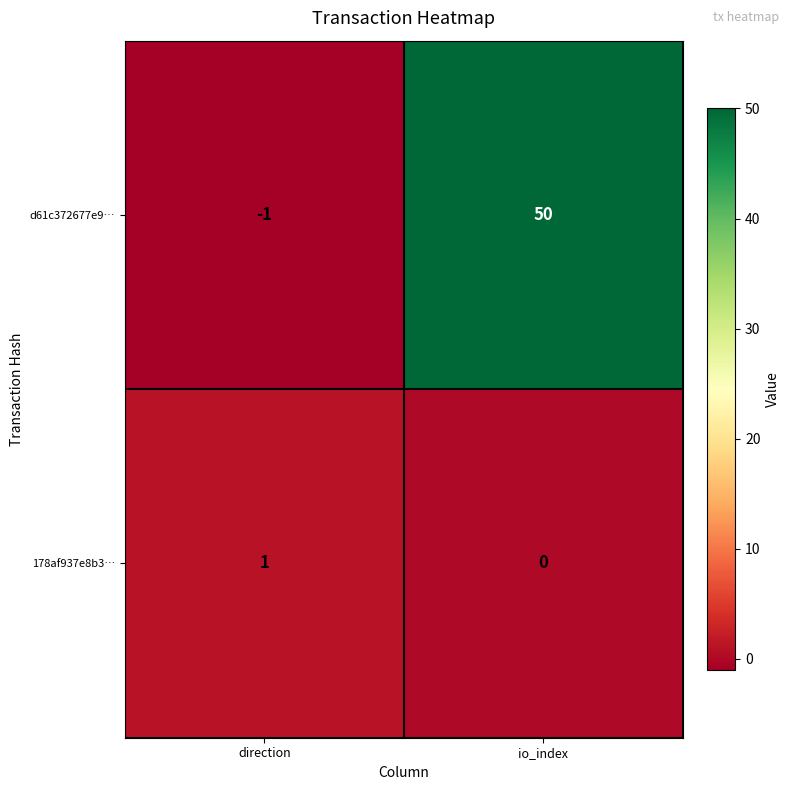

Which series has the largest range (max minus min)?

d61c372677e9…